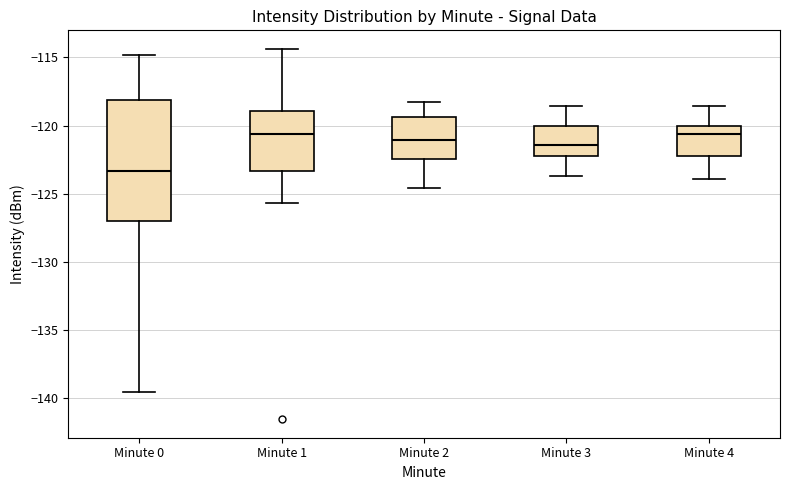

Comparing the boxes themselves (not the whiskers), which one is the tallest?

Minute 0